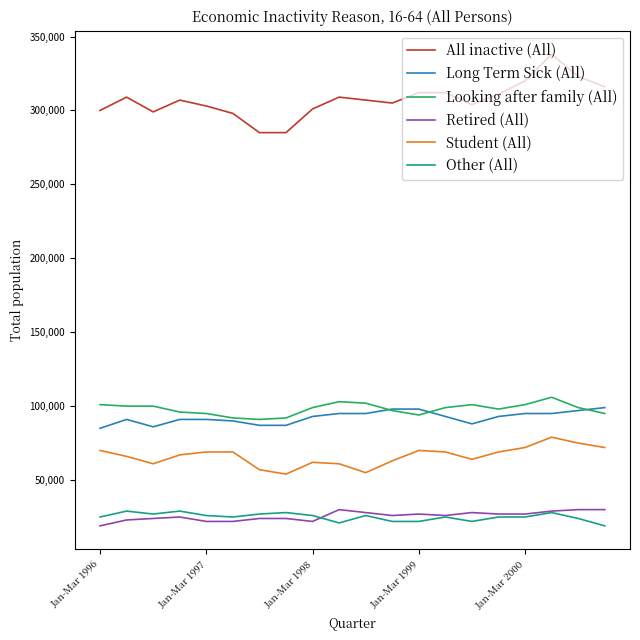

Which series has the largest range (max minus min)?

All inactive (All)